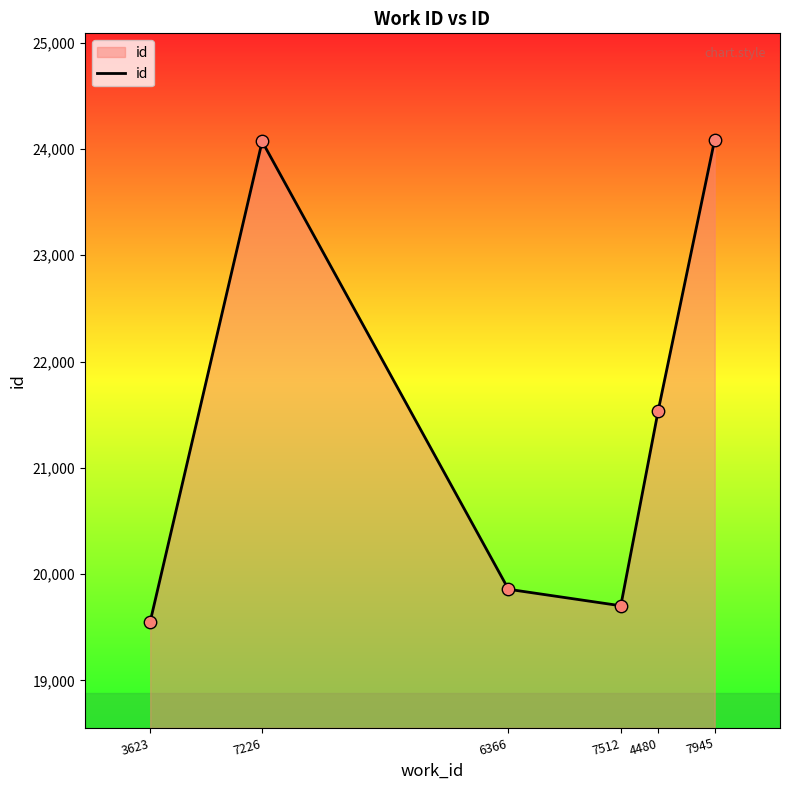

Which has a higher value, 7945 or 3623?

7945